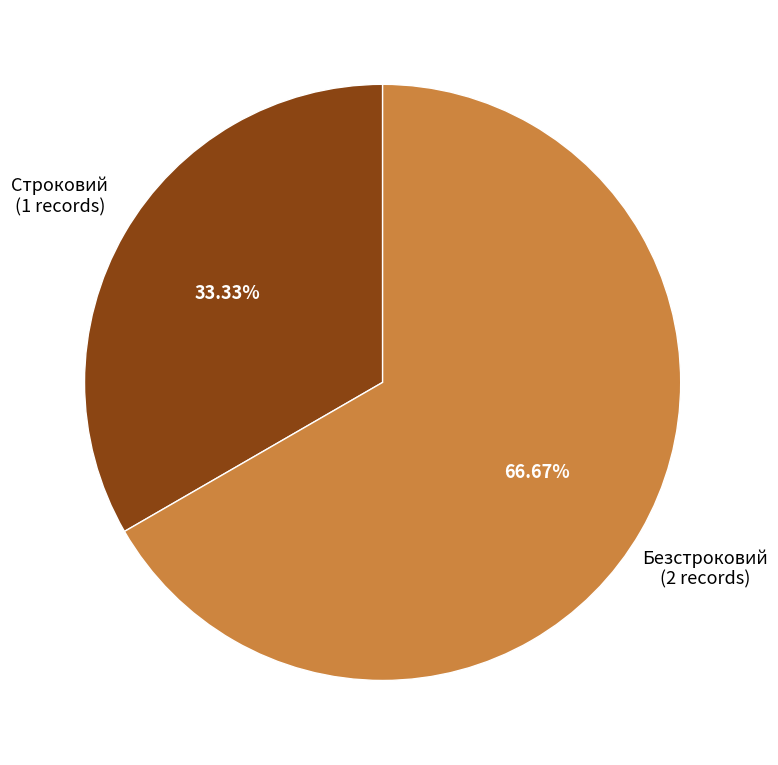

How many slices are in this pie chart?

2